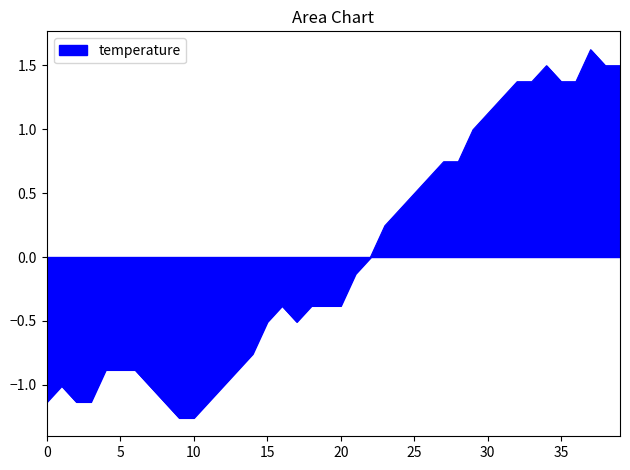

What is the maximum value shown in the chart?

1.6